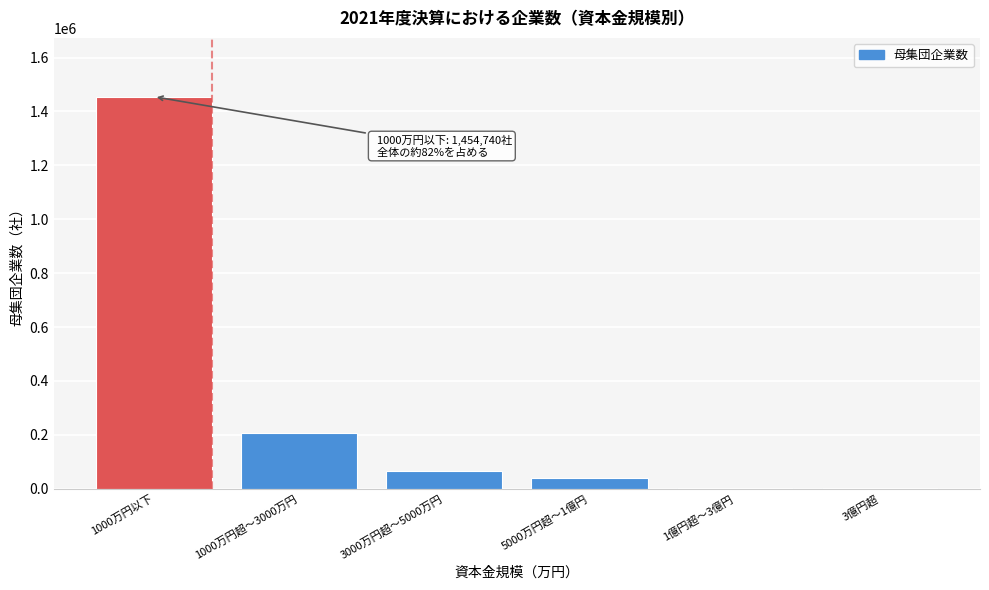

Where is the data nearest to the value 728271?

1000万円超～3000万円